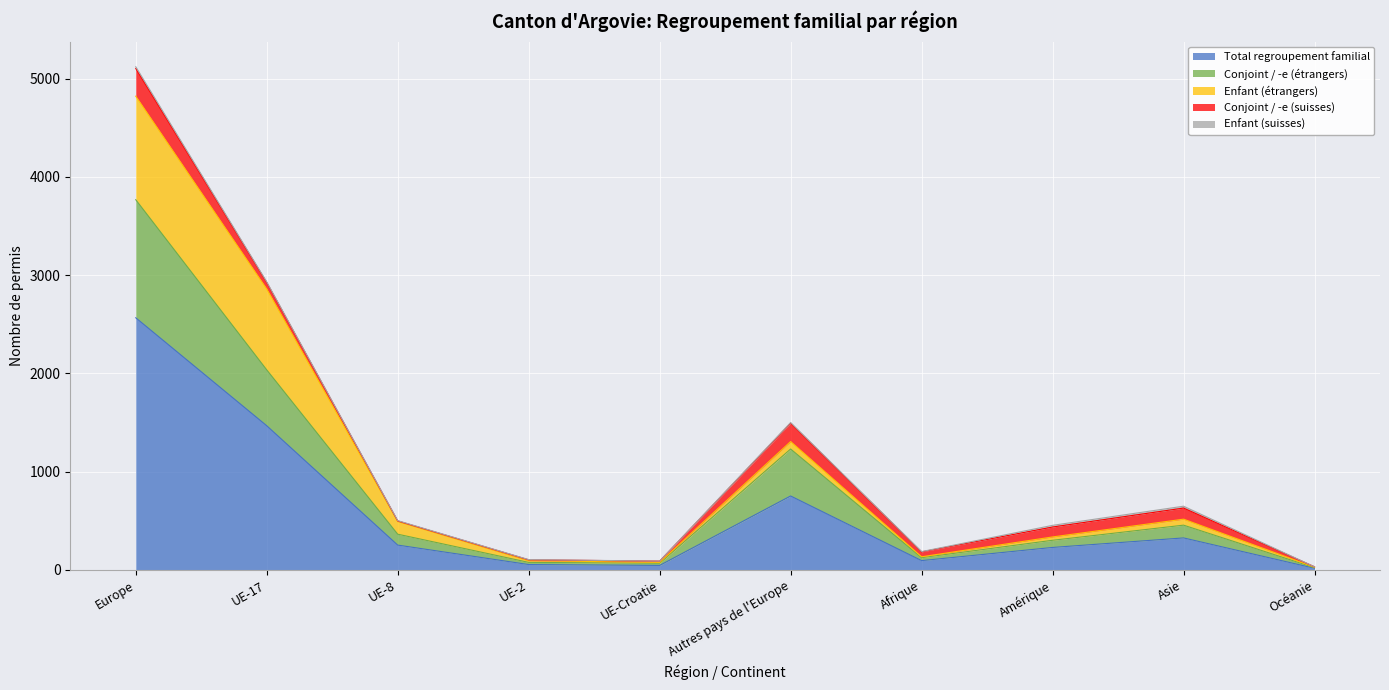

Reading left to right, list all the values displayed in this chart.

Total regroupement familial: Europe=2565	UE-17=1466	UE-8=251	UE-2=53	UE-Croatie=44	Autres pays de l'Europe=751	Afrique=93	Amérique=227	Asie=324	Océanie=15
Conjoint / -e (étrangers): Europe=1202	UE-17=569	UE-8=111	UE-2=22	UE-Croatie=22	Autres pays de l'Europe=478	Afrique=30	Amérique=73	Asie=130	Océanie=6
Enfant (étrangers): Europe=1054	UE-17=823	UE-8=129	UE-2=17	UE-Croatie=9	Autres pays de l'Europe=76	Afrique=9	Amérique=34	Asie=61	Océanie=5
Conjoint / -e (suisses): Europe=282	UE-17=67	UE-8=6	UE-2=9	UE-Croatie=13	Autres pays de l'Europe=187	Afrique=50	Amérique=101	Asie=113	Océanie=4
Enfant (suisses): Europe=18	UE-17=6	UE-8=3	UE-2=2	UE-Croatie=0	Autres pays de l'Europe=7	Afrique=3	Amérique=17	Asie=19	Océanie=0